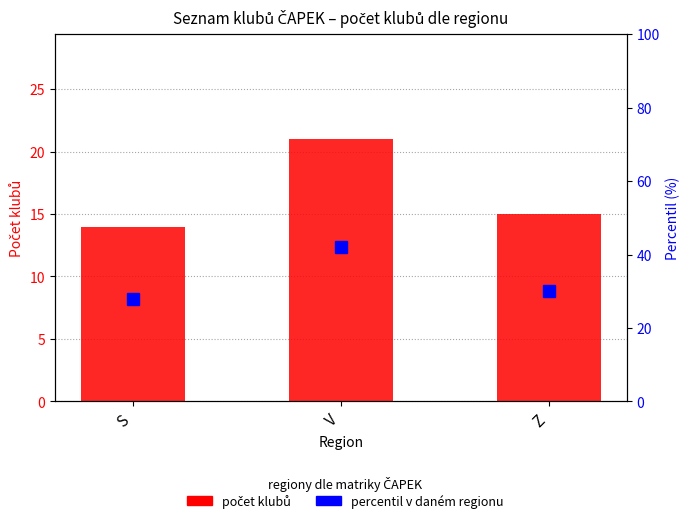

How many values in the počet klubů series are below 15?

1